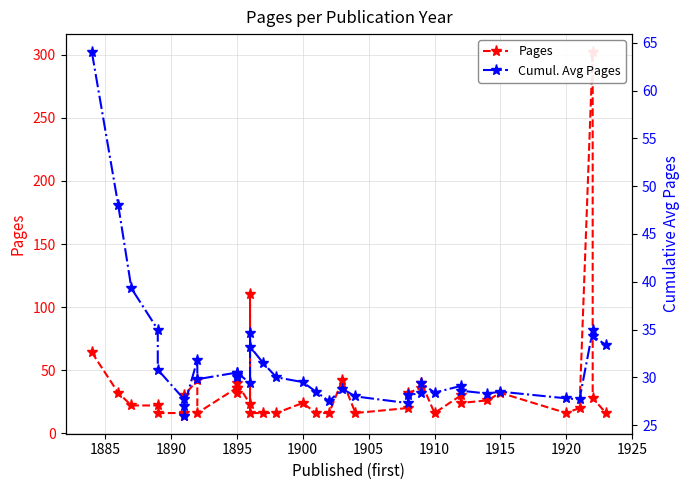

What is the value of the Cumul. Avg Pages point at the 3rd from the left?

39.3